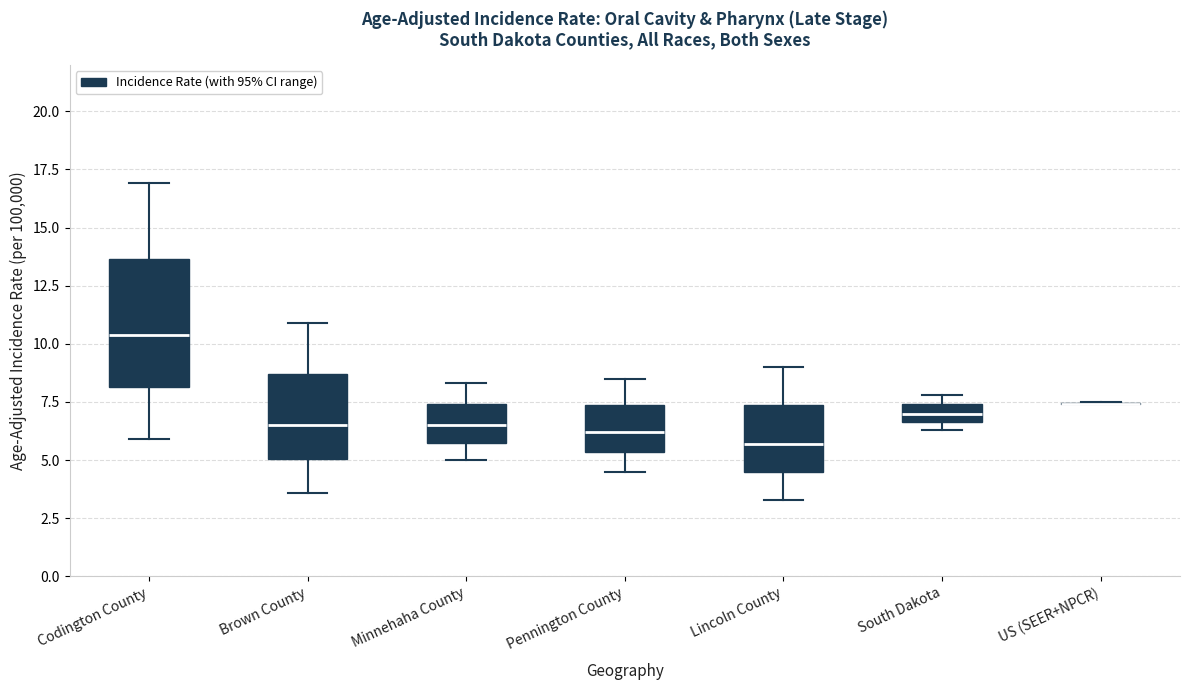

Reading left to right, read every box against the y-axis: the position of its median line, the range the box covers, and the ends of its whiskers. The values are not printed on the chart, so give them approximately, as read against the axis.

Codington County: median 10.5, box 8.0 to 13.5, whiskers 6.0 to 17.0
Brown County: median 6.5, box 5.0 to 8.5, whiskers 3.5 to 11.0
Minnehaha County: median 6.5, box 6.0 to 7.5, whiskers 5.0 to 8.5
Pennington County: median 6.0, box 5.5 to 7.5, whiskers 4.5 to 8.5
Lincoln County: median 5.5, box 4.5 to 7.5, whiskers 3.5 to 9.0
South Dakota: median 7.0, box 6.5 to 7.5, whiskers 6.5 (just below the box's lower edge) to 8.0
US (SEER+NPCR): box collapsed to a line at 7.5, whiskers 7.5 to 7.5